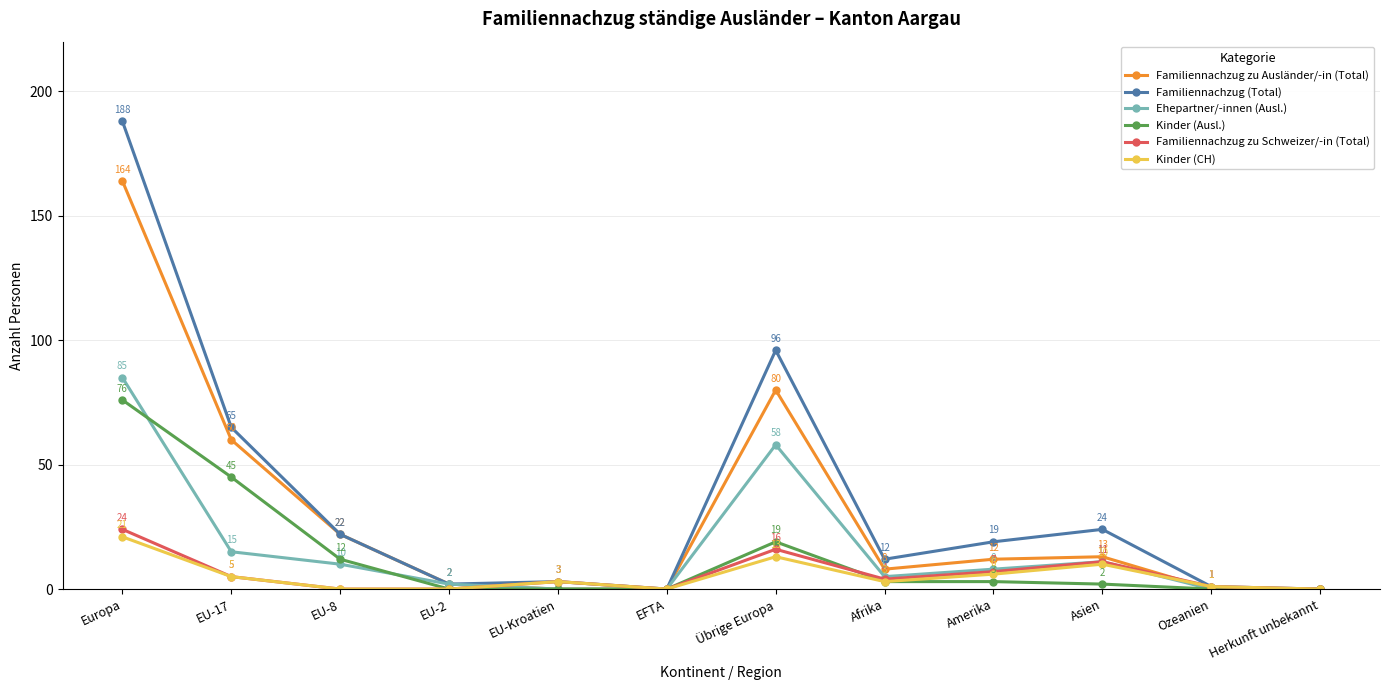

Rank the series at Übrige Europa from lowest to highest value.

Kinder (CH), Familiennachzug zu Schweizer/-in (Total), Kinder (Ausl.), Ehepartner/-innen (Ausl.), Familiennachzug zu Ausländer/-in (Total), Familiennachzug (Total)